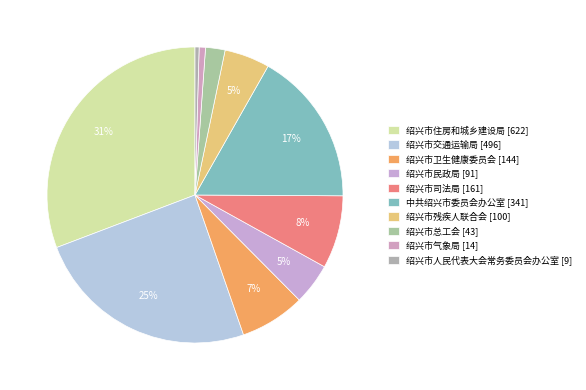

To the nearest percent, what is the difference between the largest and smallest slice percentages?

30%